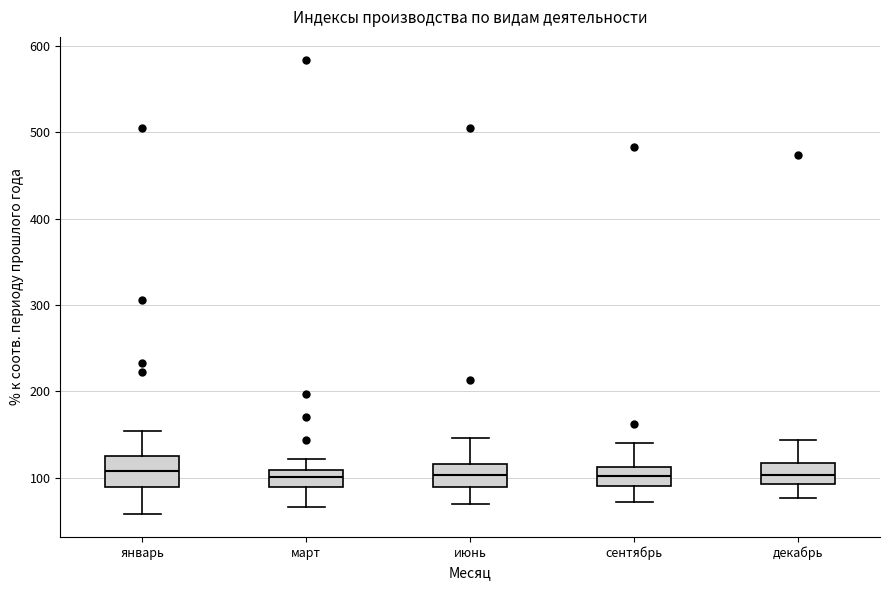

Reading left to right, read every box against the y-axis: the position of its median line, the range the box covers, and the ends of its whiskers. The values are not printed on the chart, so give them approximately, as read against the axis.

январь: median 110, box 90 to 130, whiskers 60 to 150
март: median 100, box 90 to 110, whiskers 70 to 120
июнь: median 100, box 90 to 120, whiskers 70 to 150
сентябрь: median 100, box 90 to 110, whiskers 70 to 140
декабрь: median 100, box 90 to 120, whiskers 80 to 140